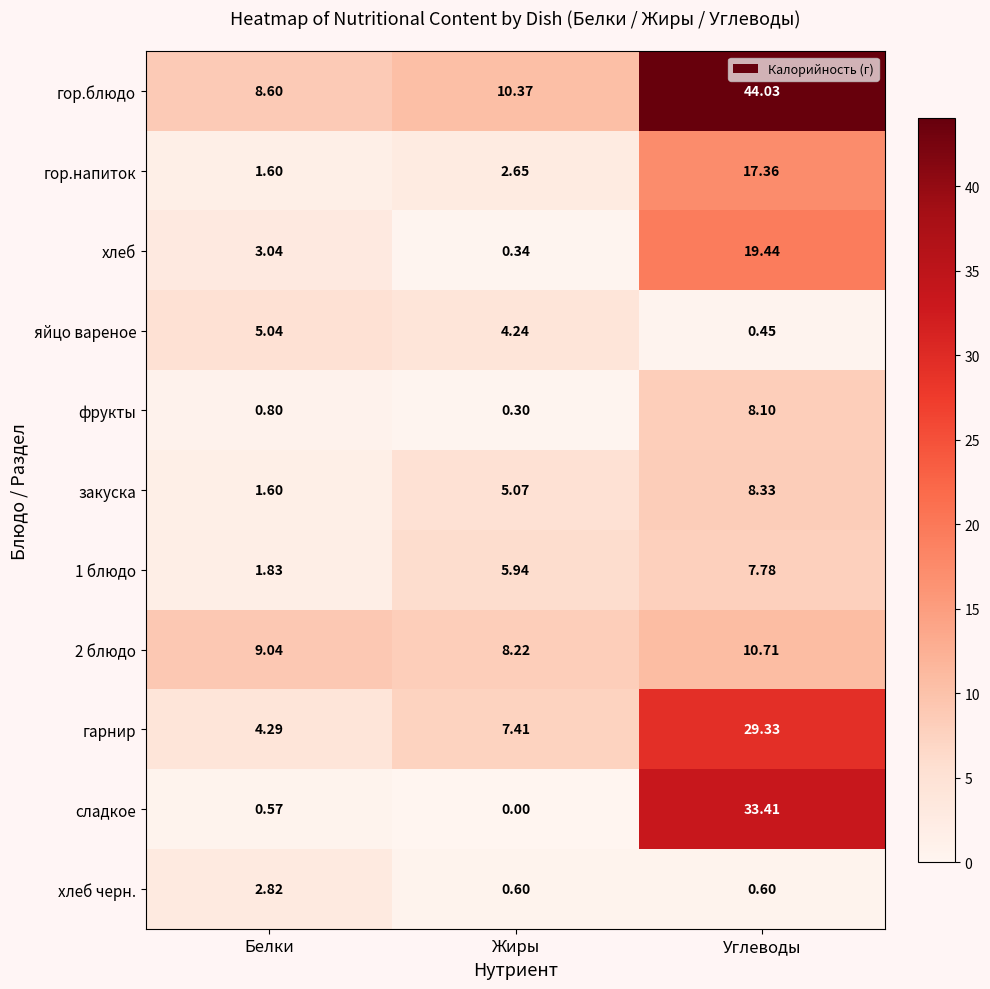

Which series has the widest spread of values?

гор.блюдо